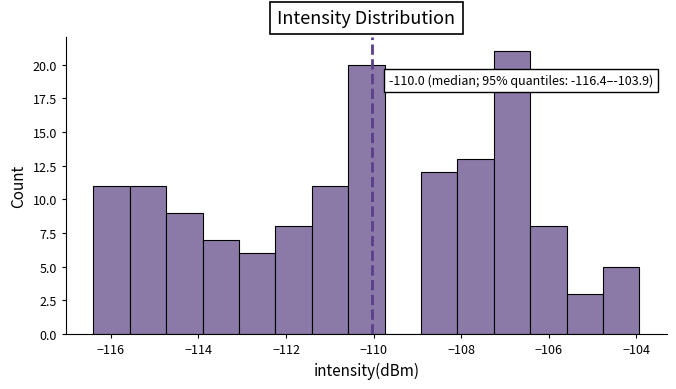

Over which range of the x-axis is the bar tallest?

-107.2 to -106.4